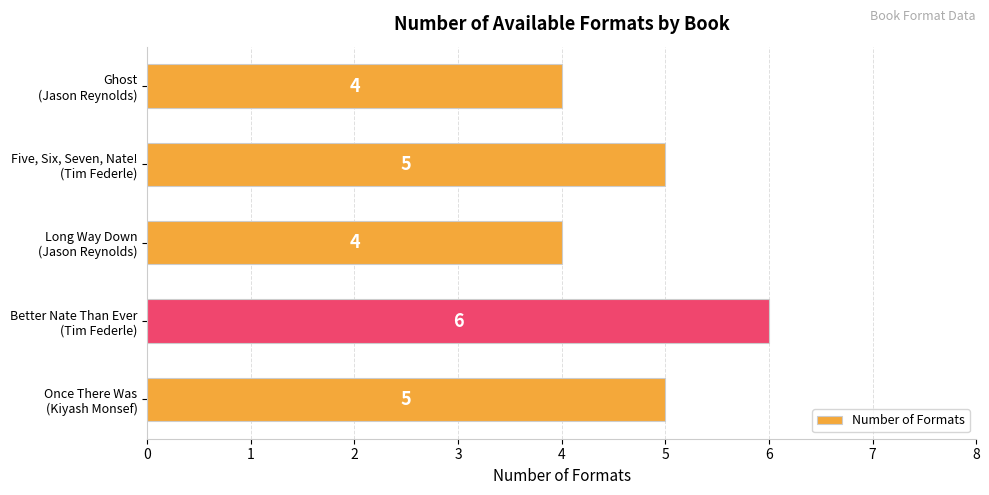

Are the bars grouped side by side (vs. stacked)?

No